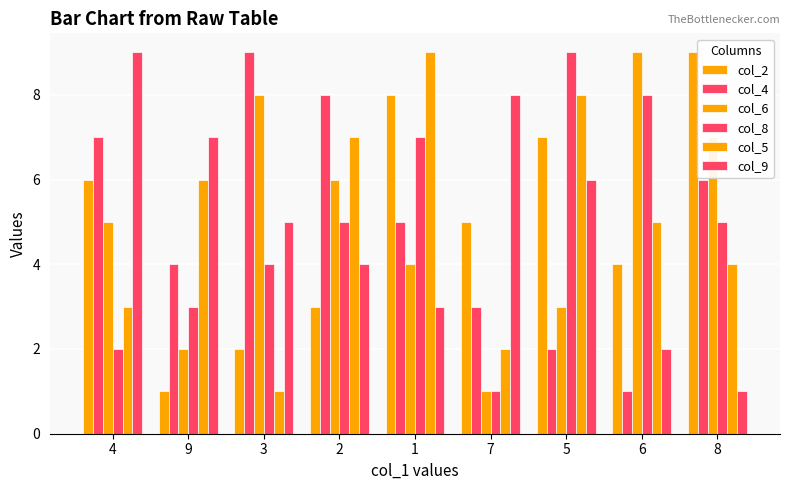

What is the lowest value of the col_5 series?

1